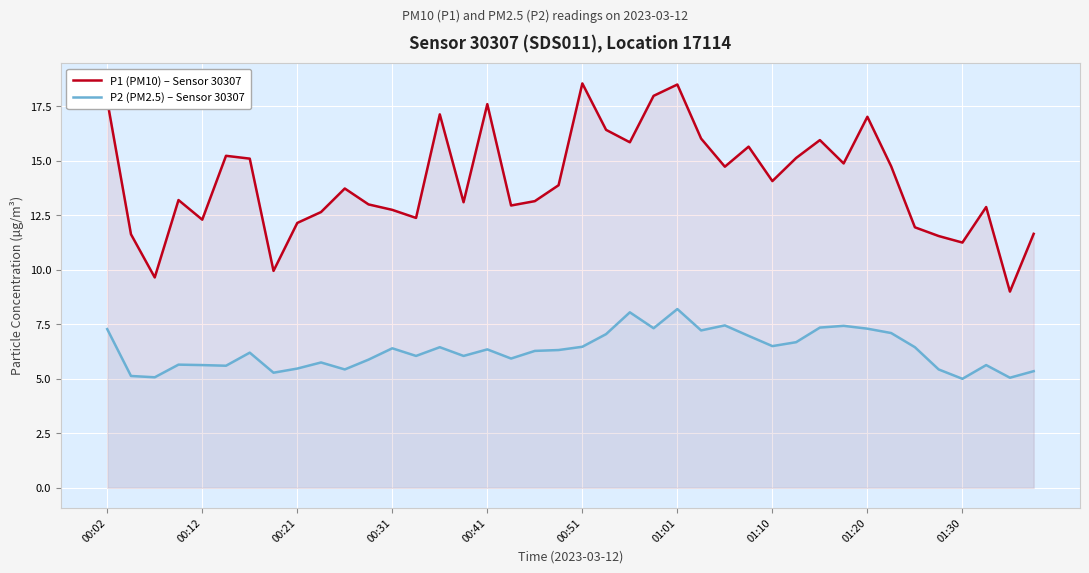

How many data points in P2 (PM2.5) – Sensor 30307 are less than 6?

16